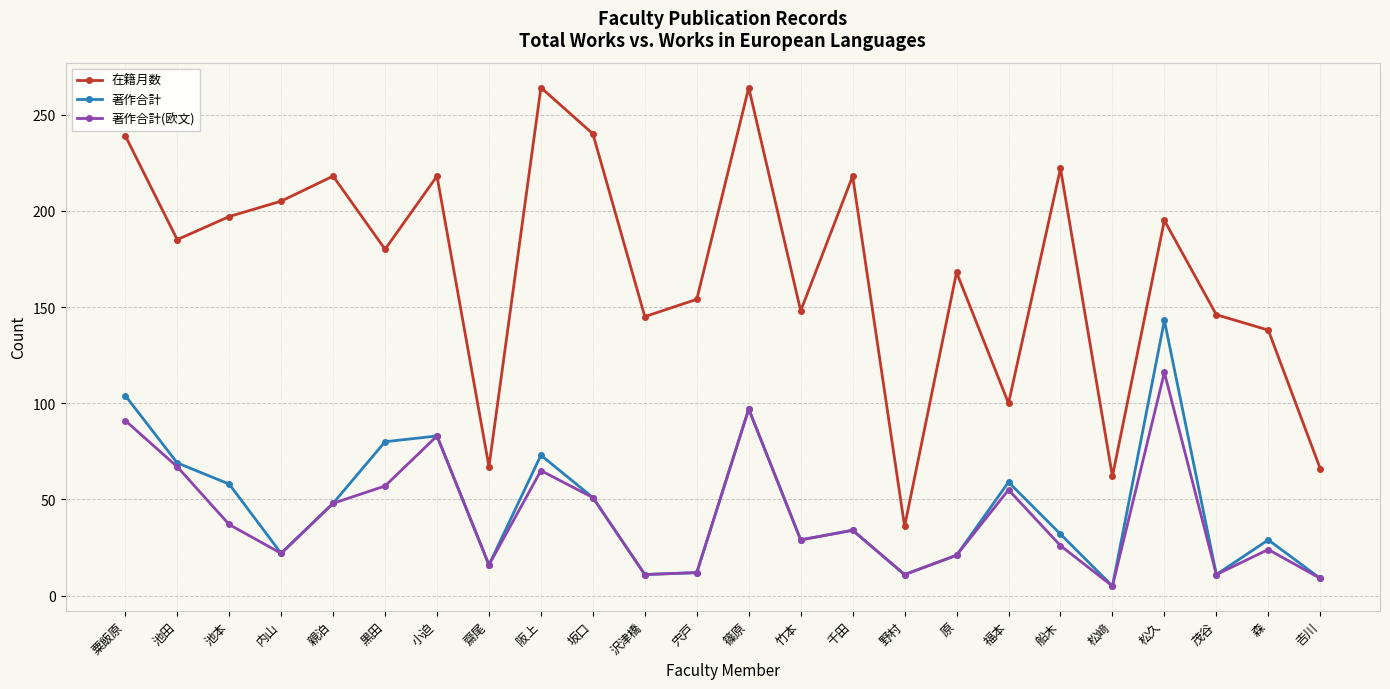

What is the label of the 9th point from the left?

阪上